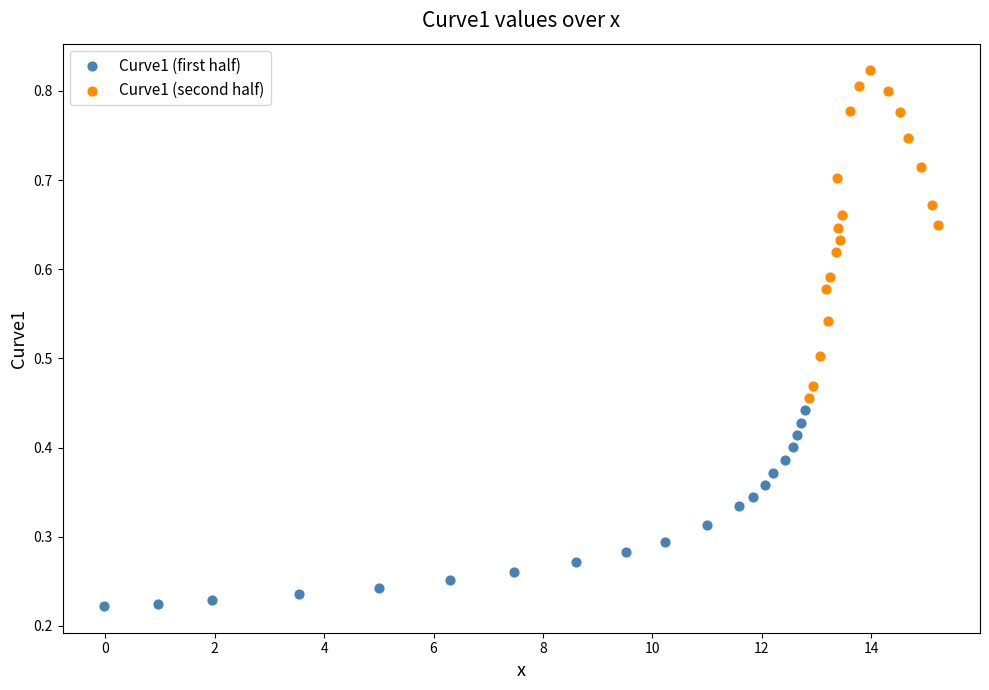

Which series reaches the minimum Y coordinate?

Curve1 (first half)